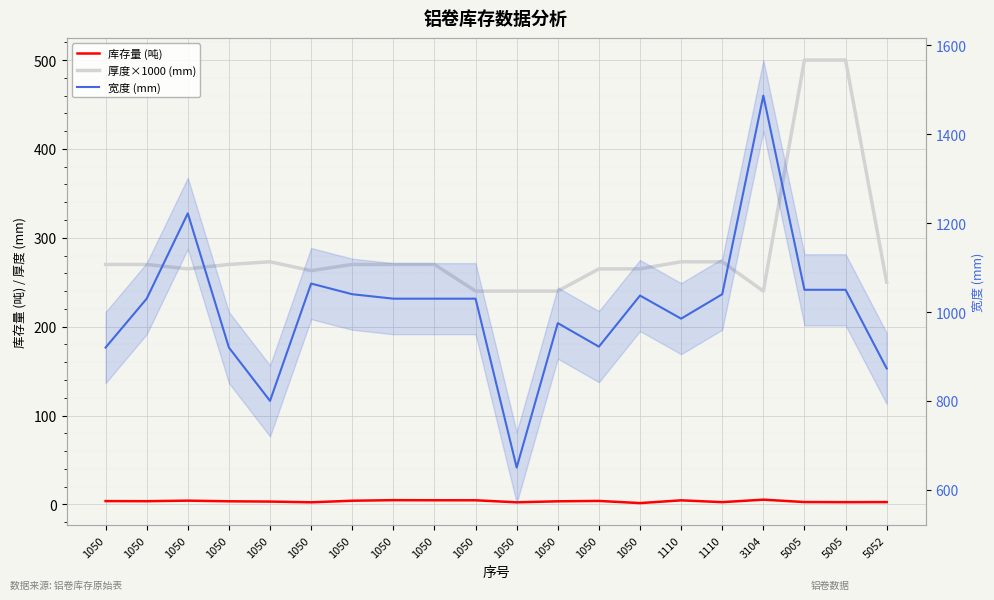

What are all the series names shown in the legend?

库存量 (吨), 厚度×1000 (mm), 宽度 (mm)